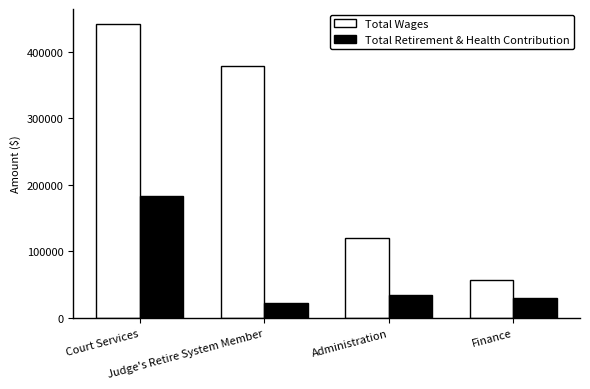

What is the label of the 3rd bar from the right?

Judge's Retire System Member